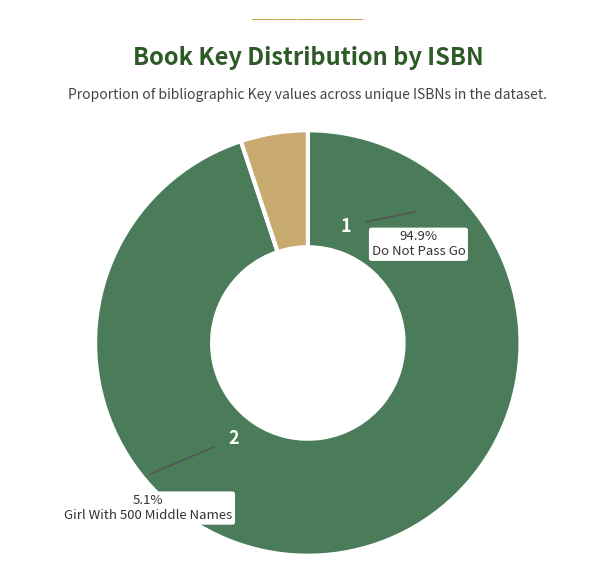

Is it true that 9780689841354 is 5% of the pie?

True